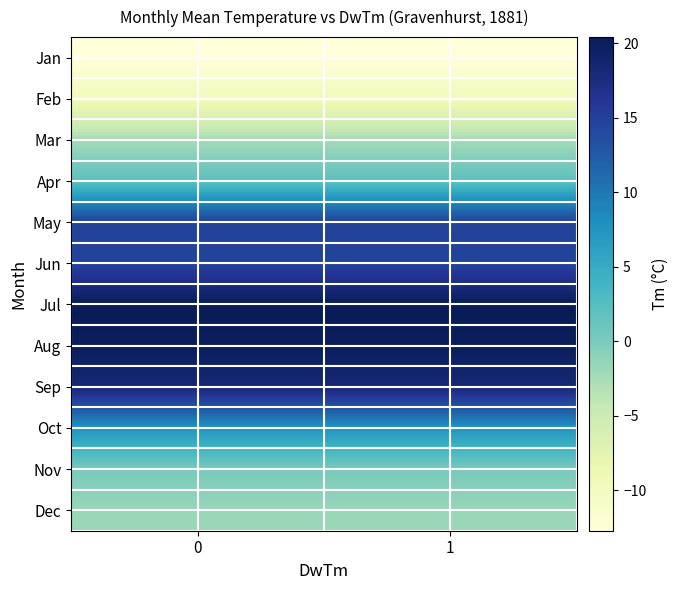

What is the maximum value shown in the chart?

20.4